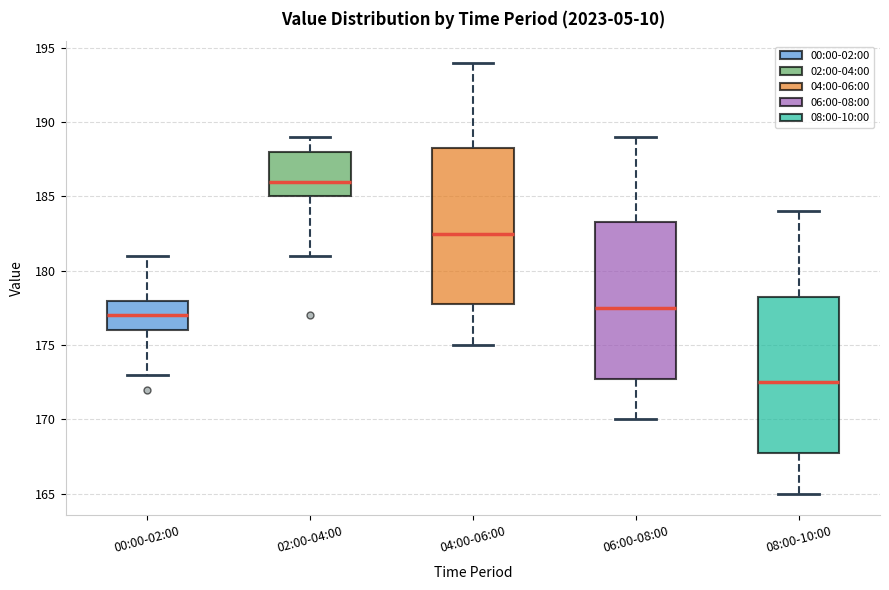

Reading left to right, transcribe this box plot: for each box, give where its median line is, the range the box spans, and where its two whiskers end, as read against the y-axis. The values are not printed on the chart, so give them approximately, as read against the axis.

00:00-02:00: median 177.0, box 176.0 to 178.0, whiskers 173.0 to 181.0
02:00-04:00: median 186.0, box 185.0 to 188.0, whiskers 181.0 to 189.0
04:00-06:00: median 182.5, box 178.0 to 188.5, whiskers 175.0 to 194.0
06:00-08:00: median 177.5, box 173.0 to 183.5, whiskers 170.0 to 189.0
08:00-10:00: median 172.5, box 168.0 to 178.5, whiskers 165.0 to 184.0